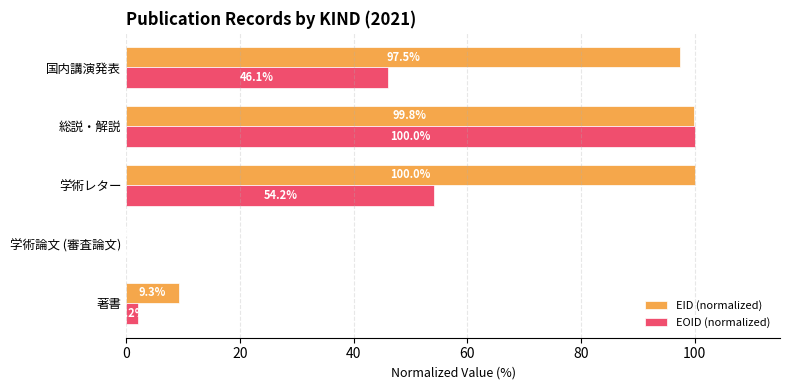

What is the sum of all EID (normalized) values?

306.6